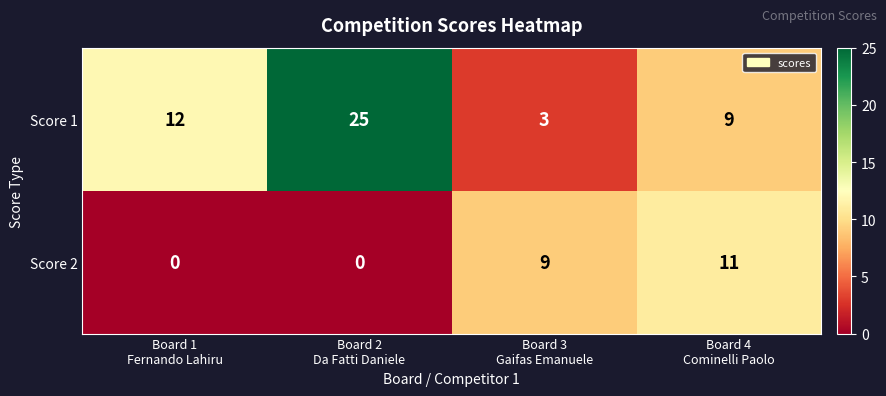

What is the maximum value for Score 1?

25